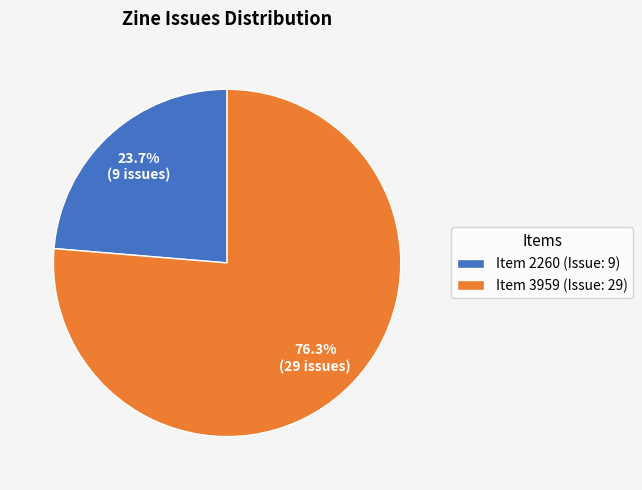

Rank the categories by value from highest to lowest.

Item 3959 (Issue: 29), Item 2260 (Issue: 9)